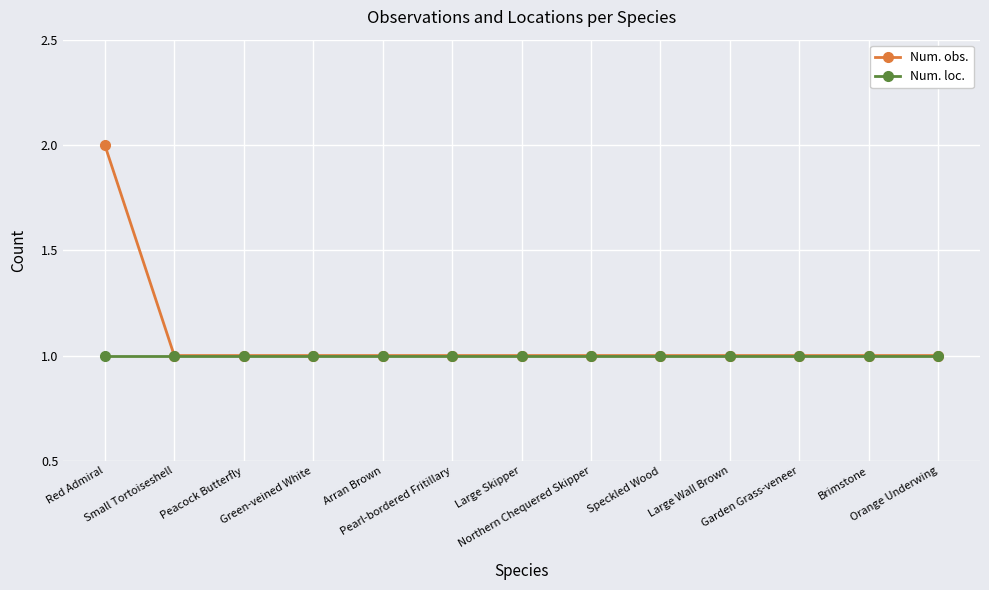

Rank the series by their maximum value, from lowest to highest.

Num. loc., Num. obs.